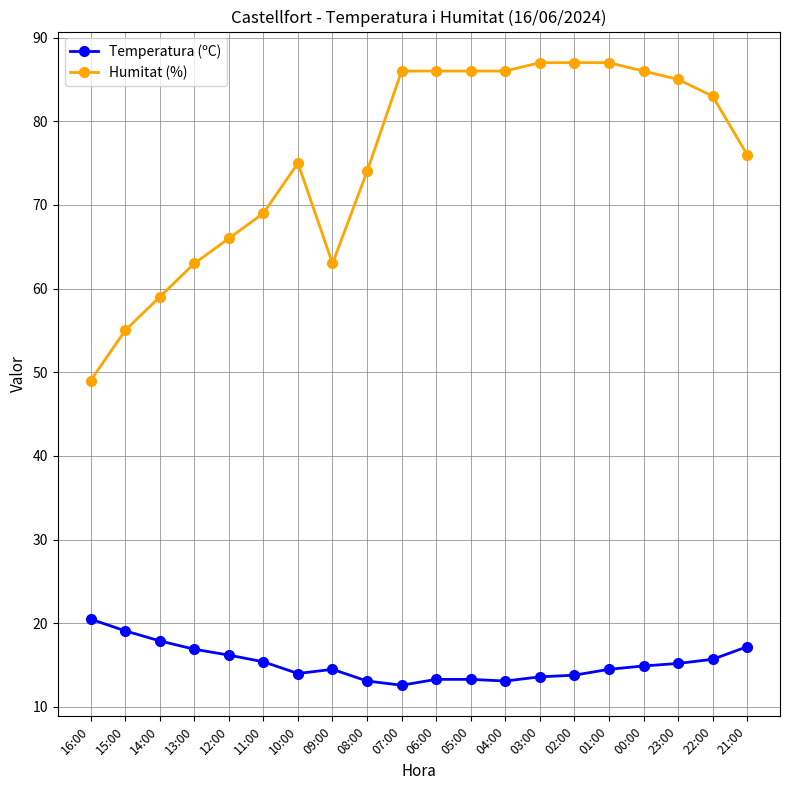

Is this an area chart (filled region under the line)?

No